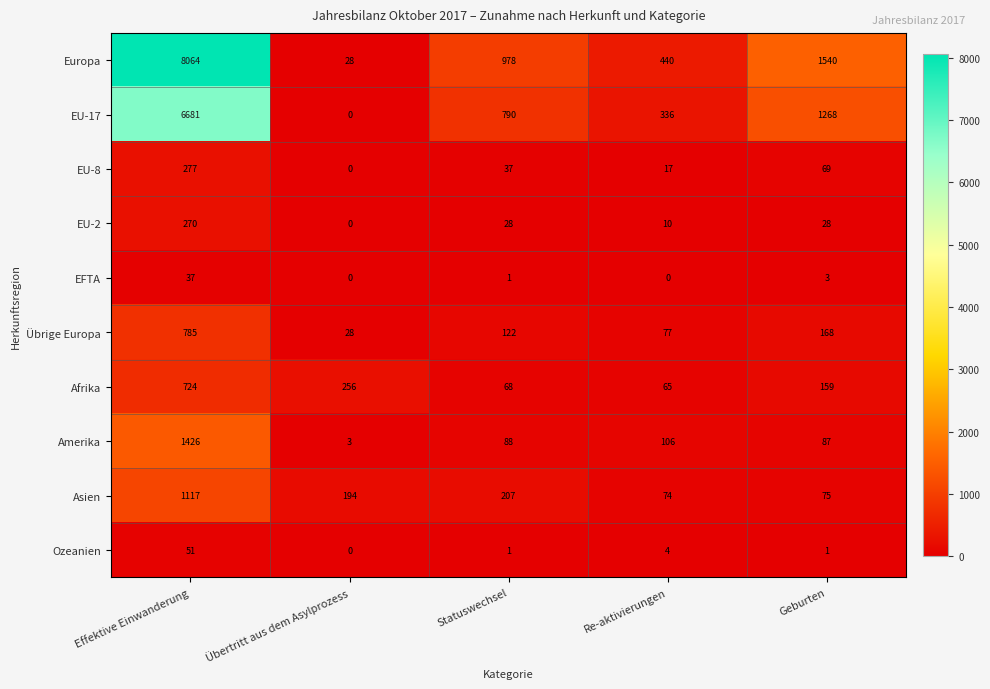

The Asien series shows 1645 at Effektive Einwanderung. True or false?

False